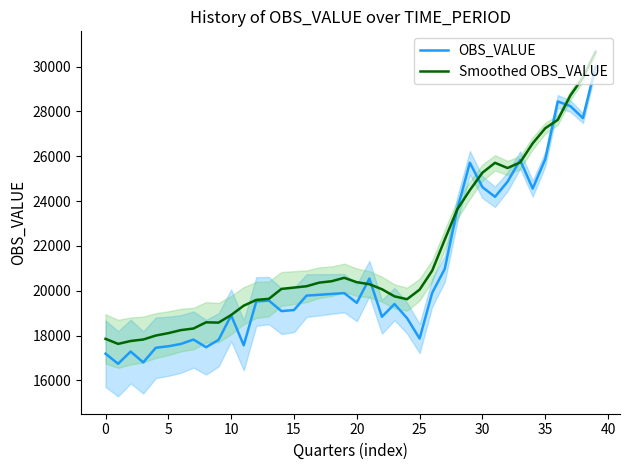

How many data points in Smoothed OBS_VALUE are above 20200?

20